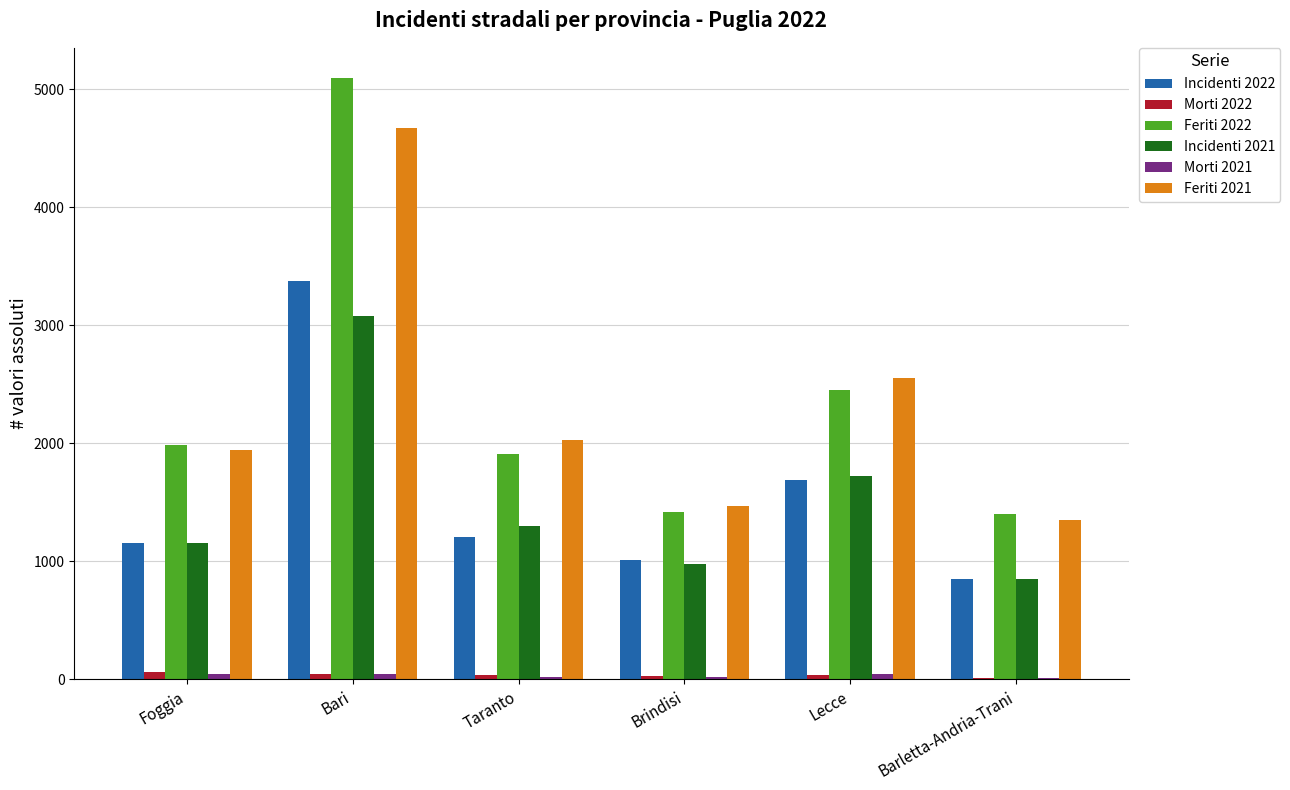

At which category is the sum across all series the highest?

Bari